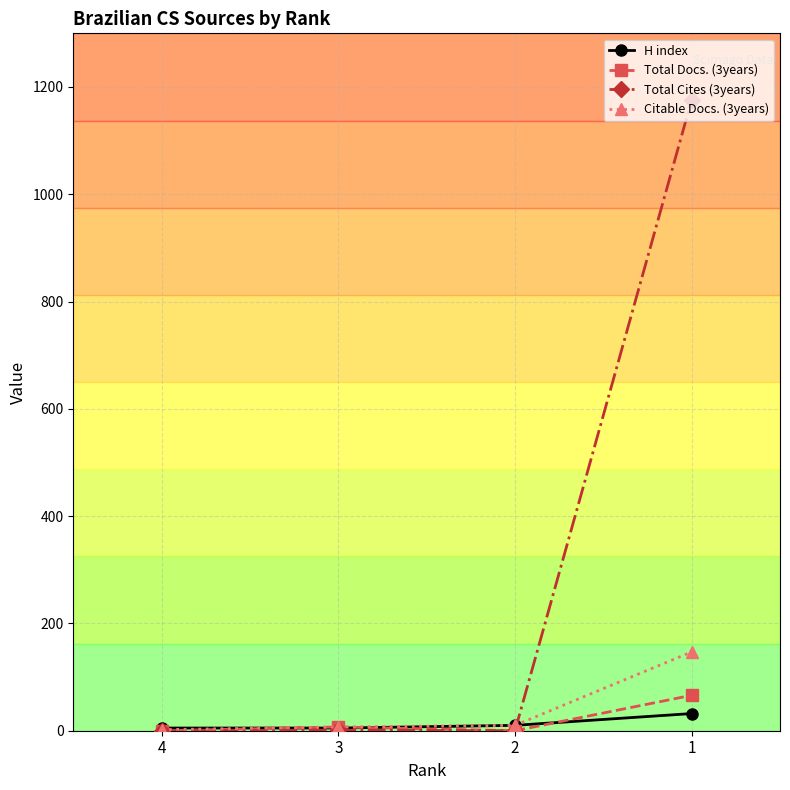

Rank the series by their maximum value, from lowest to highest.

H index, Total Docs. (3years), Citable Docs. (3years), Total Cites (3years)